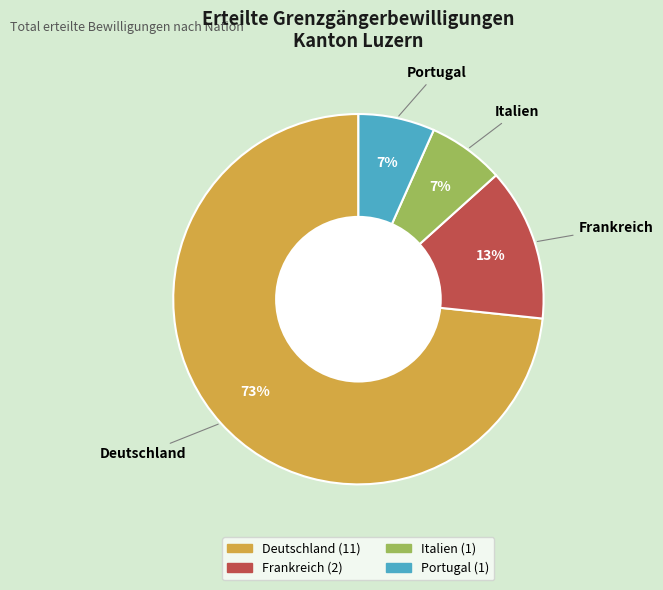

To the nearest percent, what percentage of the pie is Portugal?

7%